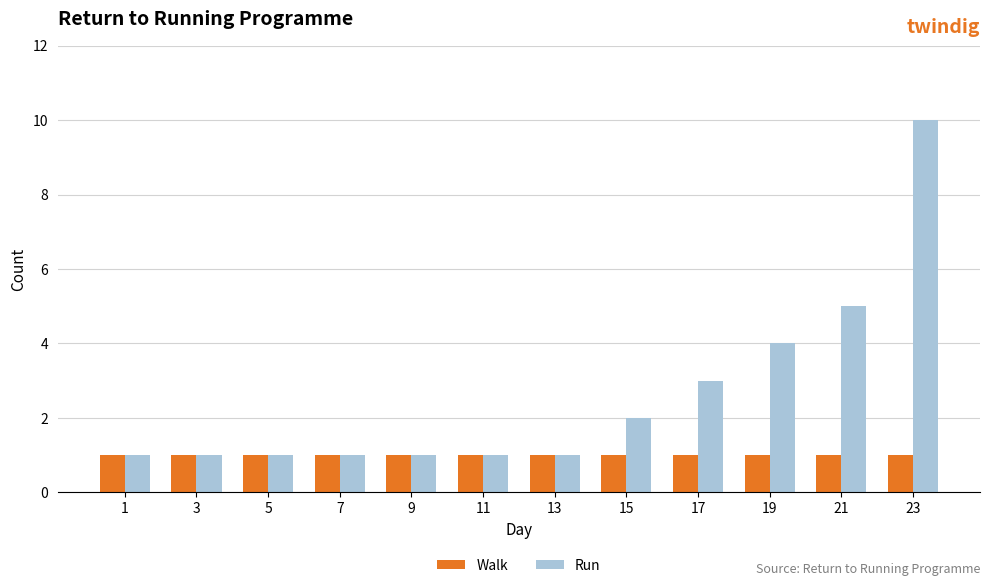

At which category is the sum across all series the highest?

23